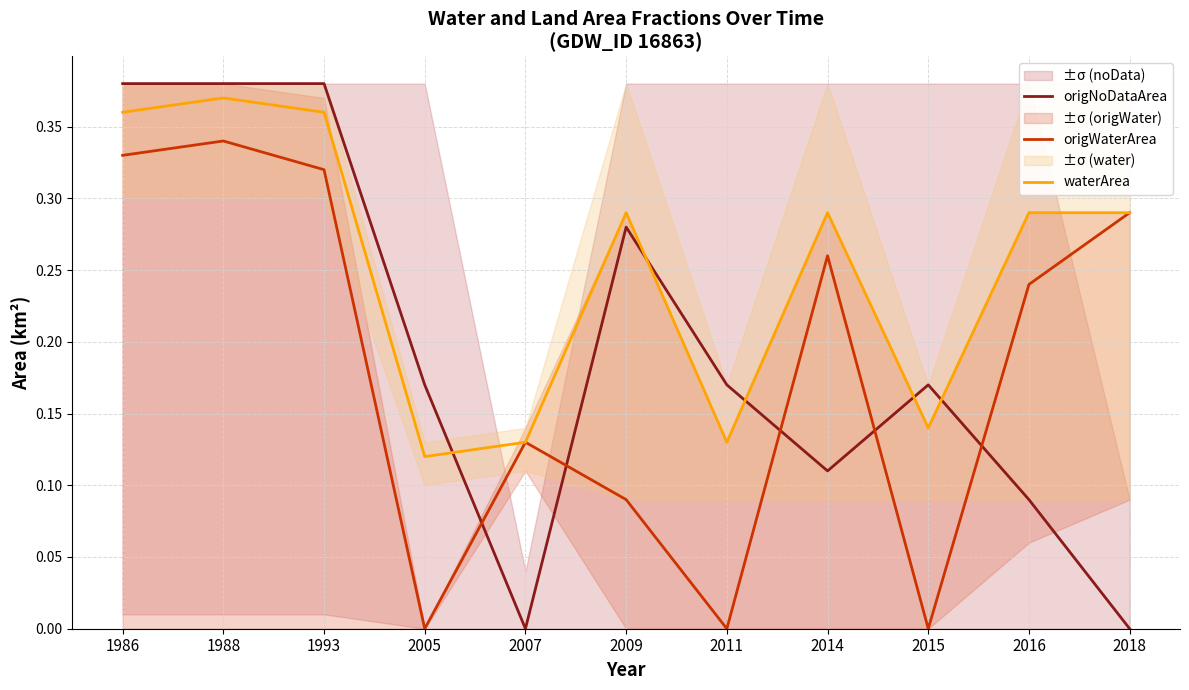

Is it true that origWaterArea equals 0.3 at 2014?

True